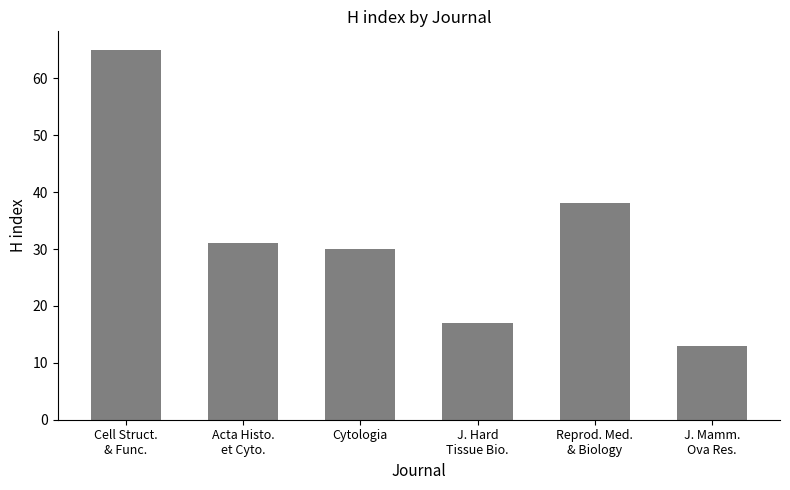

Which category has the highest value across all series?

Cell Struct.
& Func.